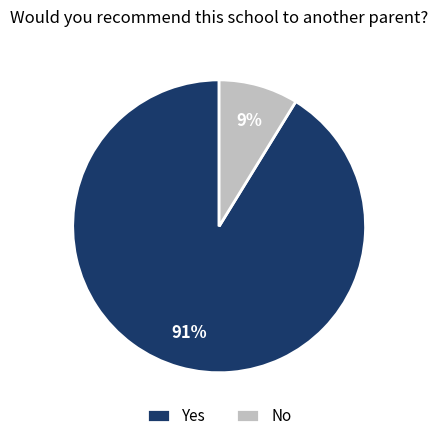

To the nearest percent, what portion does No represent?

9%